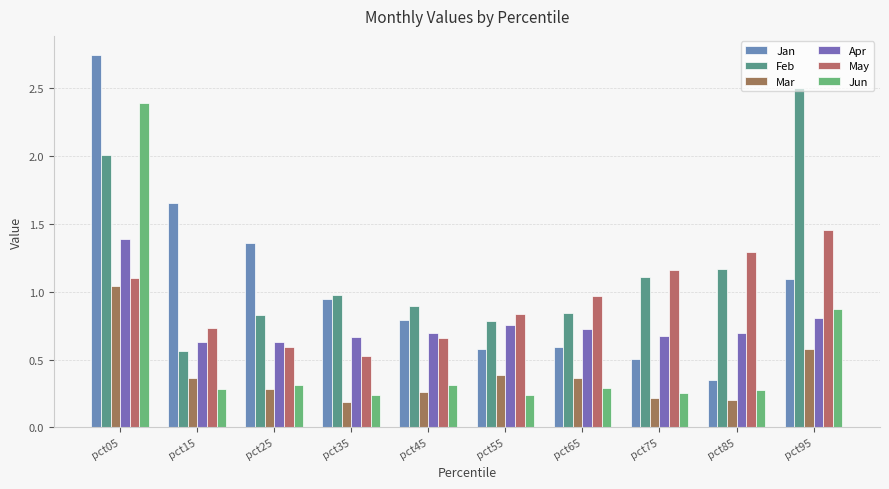

Reading left to right, list all the values displayed in this chart.

Jan: pct05=2.7	pct15=1.7	pct25=1.4	pct35=0.9	pct45=0.8	pct55=0.6	pct65=0.6	pct75=0.5	pct85=0.4	pct95=1.1
Feb: pct05=2.0	pct15=0.6	pct25=0.8	pct35=1.0	pct45=0.9	pct55=0.8	pct65=0.8	pct75=1.1	pct85=1.2	pct95=2.5
Mar: pct05=1.0	pct15=0.4	pct25=0.3	pct35=0.2	pct45=0.3	pct55=0.4	pct65=0.4	pct75=0.2	pct85=0.2	pct95=0.6
Apr: pct05=1.4	pct15=0.6	pct25=0.6	pct35=0.7	pct45=0.7	pct55=0.8	pct65=0.7	pct75=0.7	pct85=0.7	pct95=0.8
May: pct05=1.1	pct15=0.7	pct25=0.6	pct35=0.5	pct45=0.7	pct55=0.8	pct65=1.0	pct75=1.2	pct85=1.3	pct95=1.5
Jun: pct05=2.4	pct15=0.3	pct25=0.3	pct35=0.2	pct45=0.3	pct55=0.2	pct65=0.3	pct75=0.3	pct85=0.3	pct95=0.9